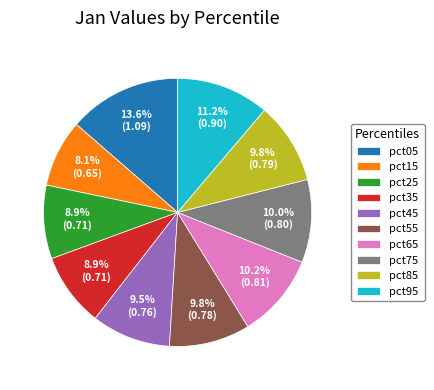

Does pct45 represent more than half of the total?

No